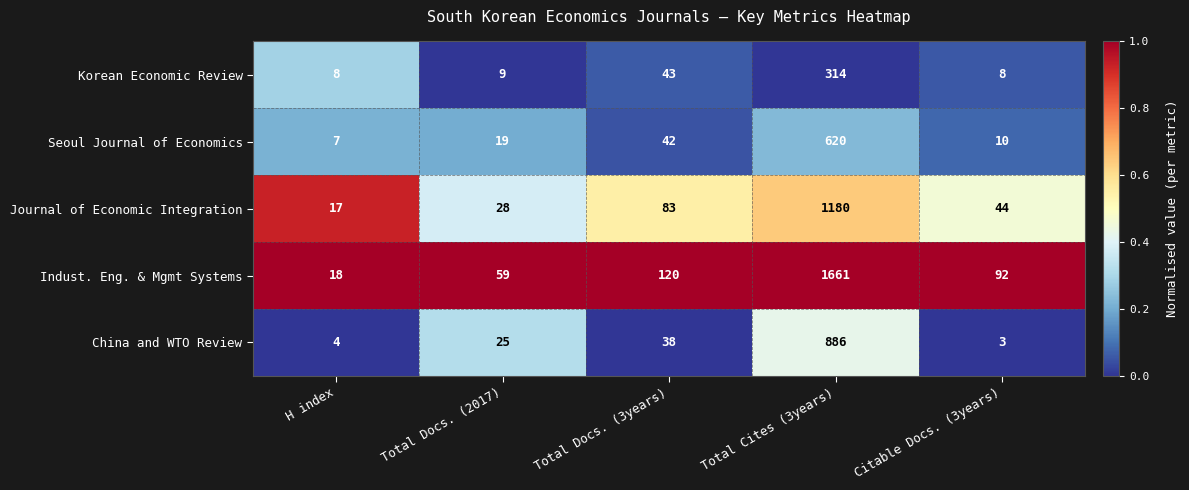

What is the sum of all Indust. Eng. & Mgmt Systems values?

1950